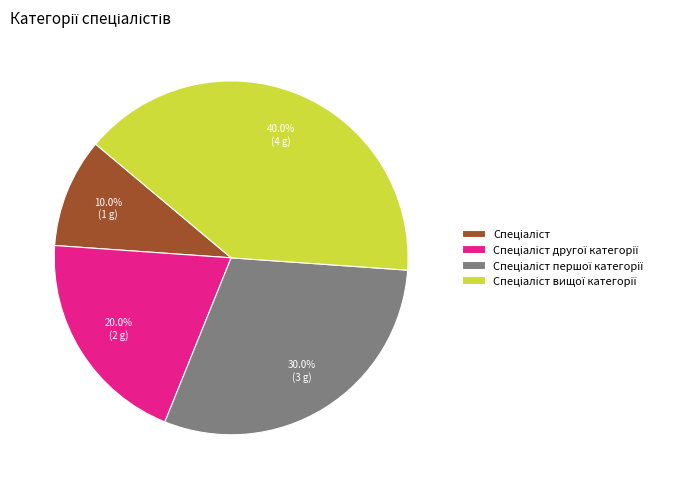

Does any single category account for the majority?

No